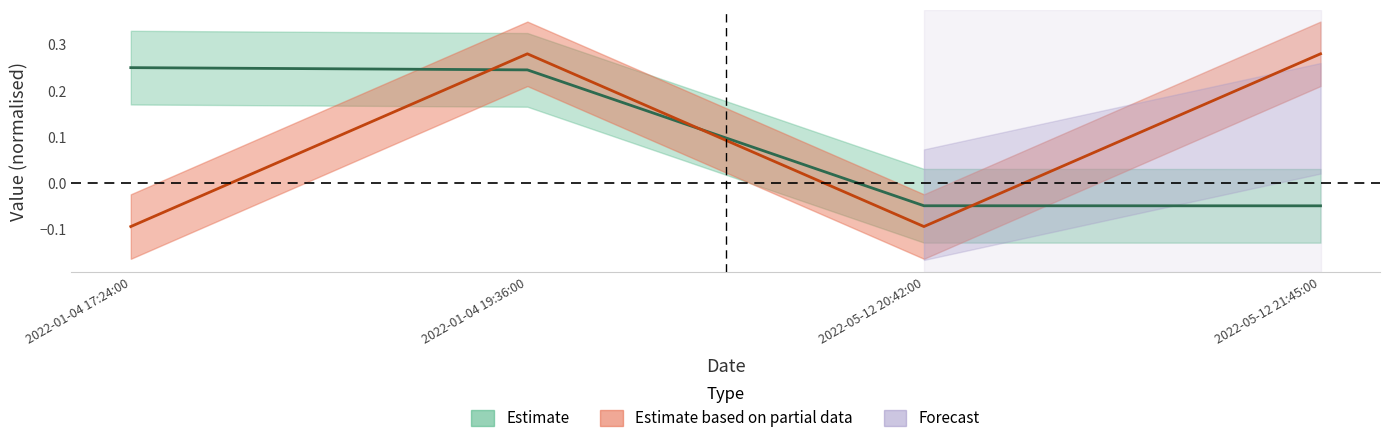

What is the difference between the Amount values at 2022-01-04 19:36:00 and 2022-05-12 21:45:00?

0.3